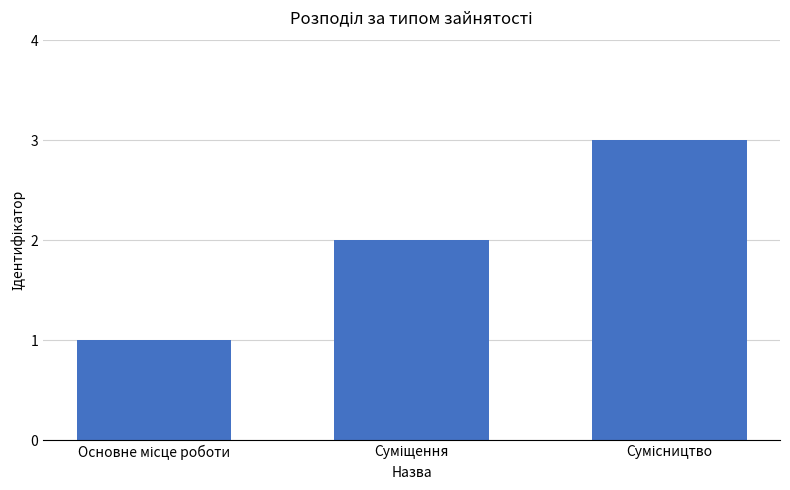

Reading left to right, transcribe all the data shown in this chart.

1	2	3